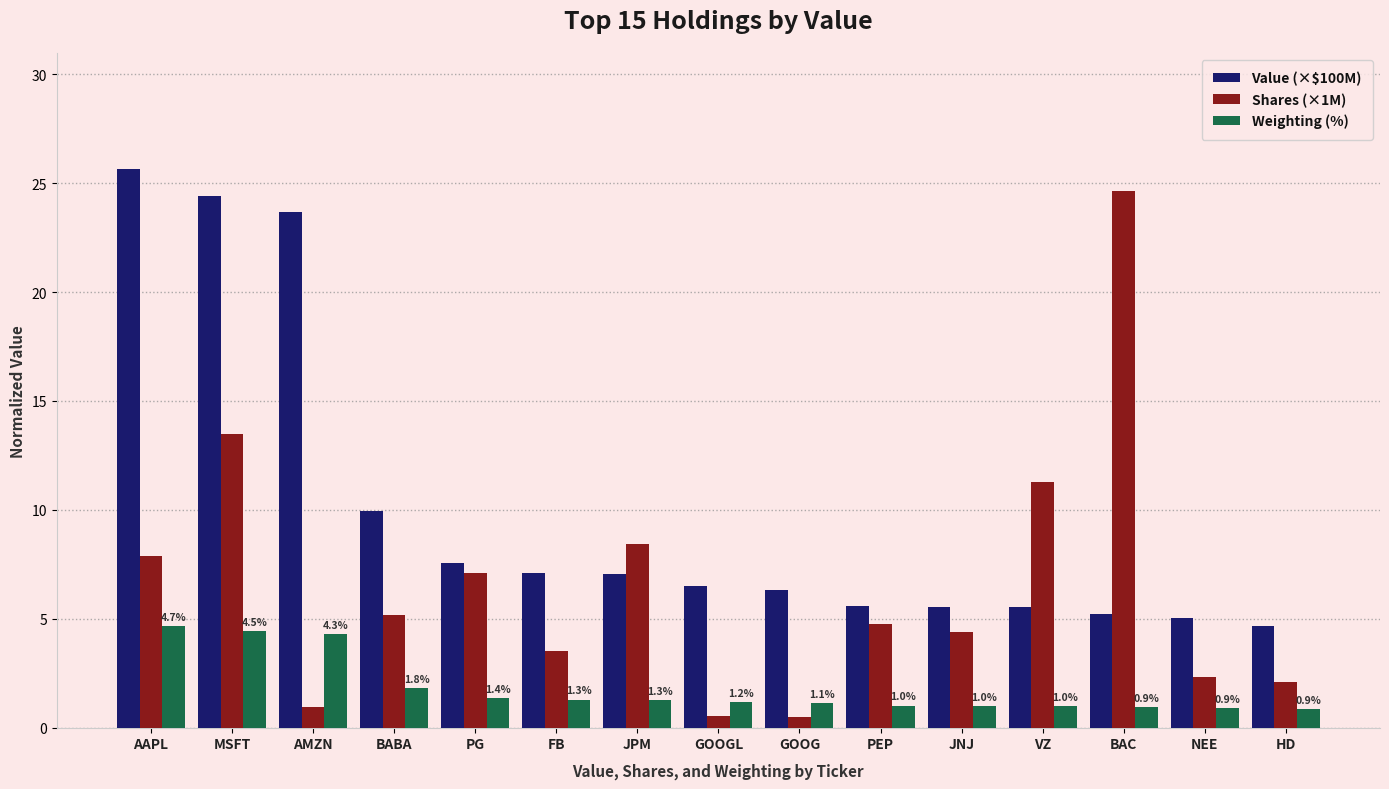

Which series has the largest range (max minus min)?

Shares (×1M)